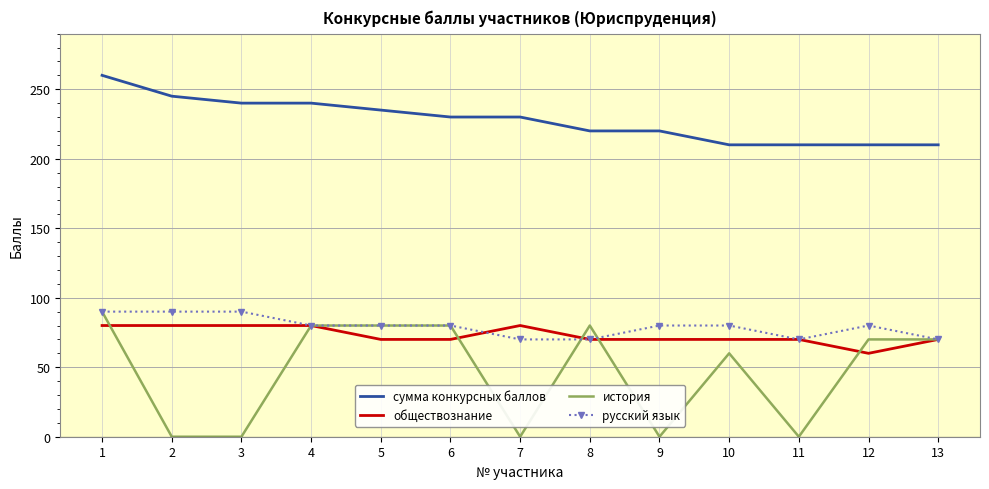

What is the minimum value for обществознание?

60